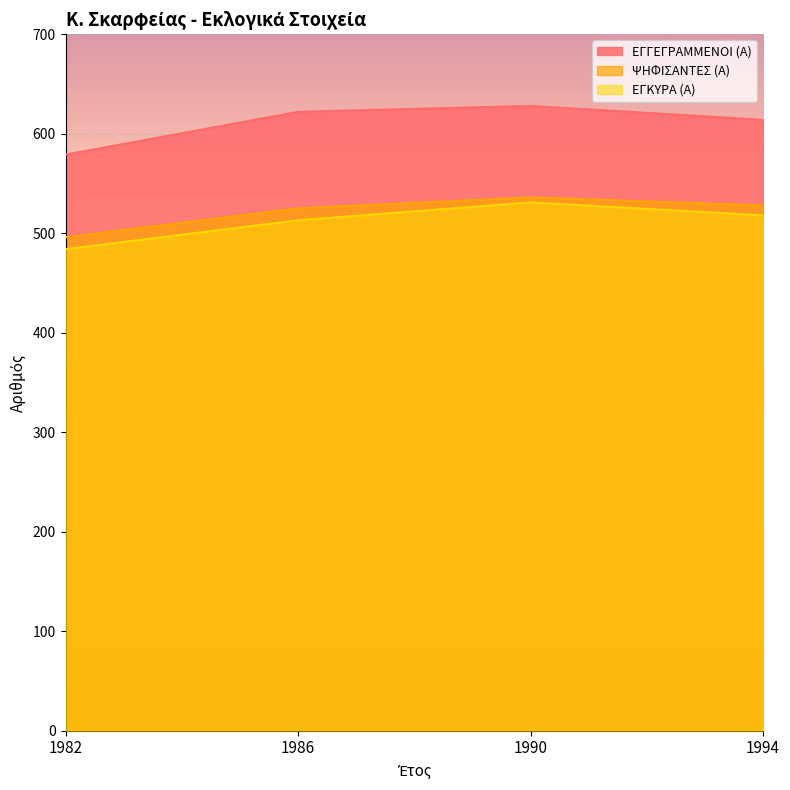

Where does the ΕΓΓΕΓΡΑΜΜΕΝΟΙ (Α) series first go above 622?

1990